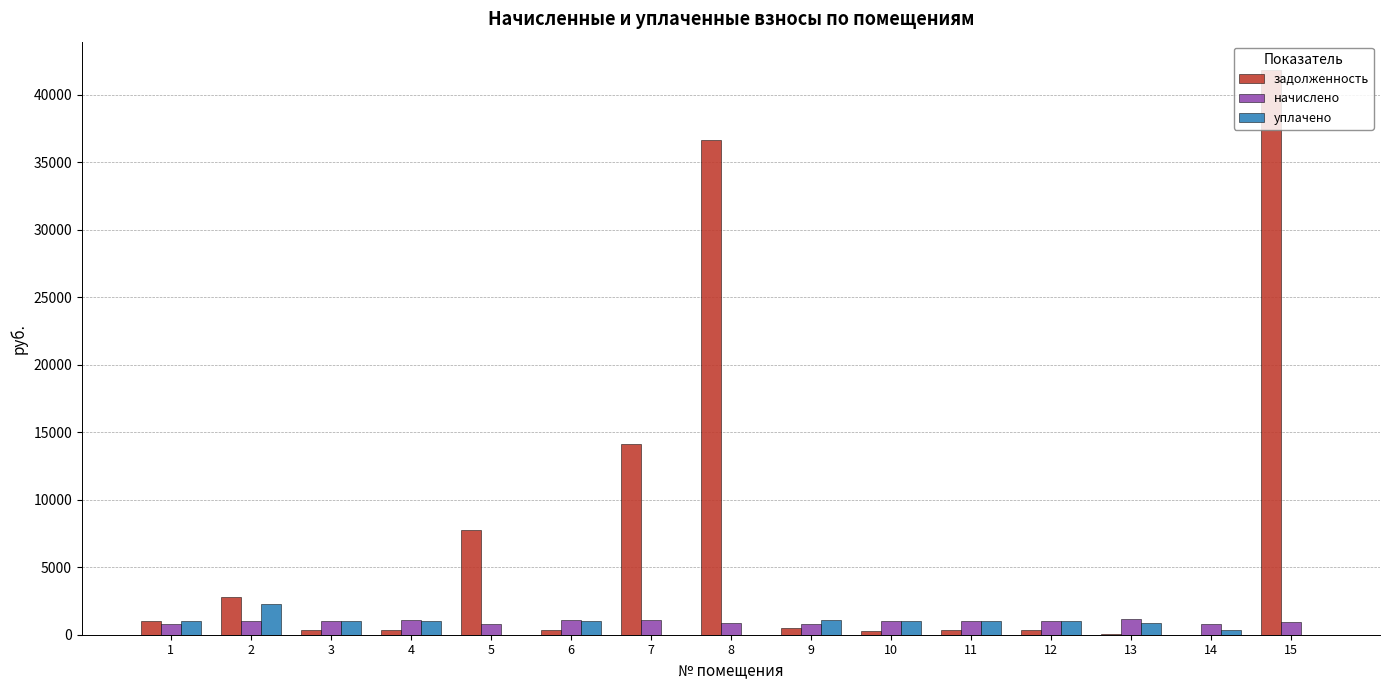

The value of начислено at 7 is 1123.4. True or false?

True